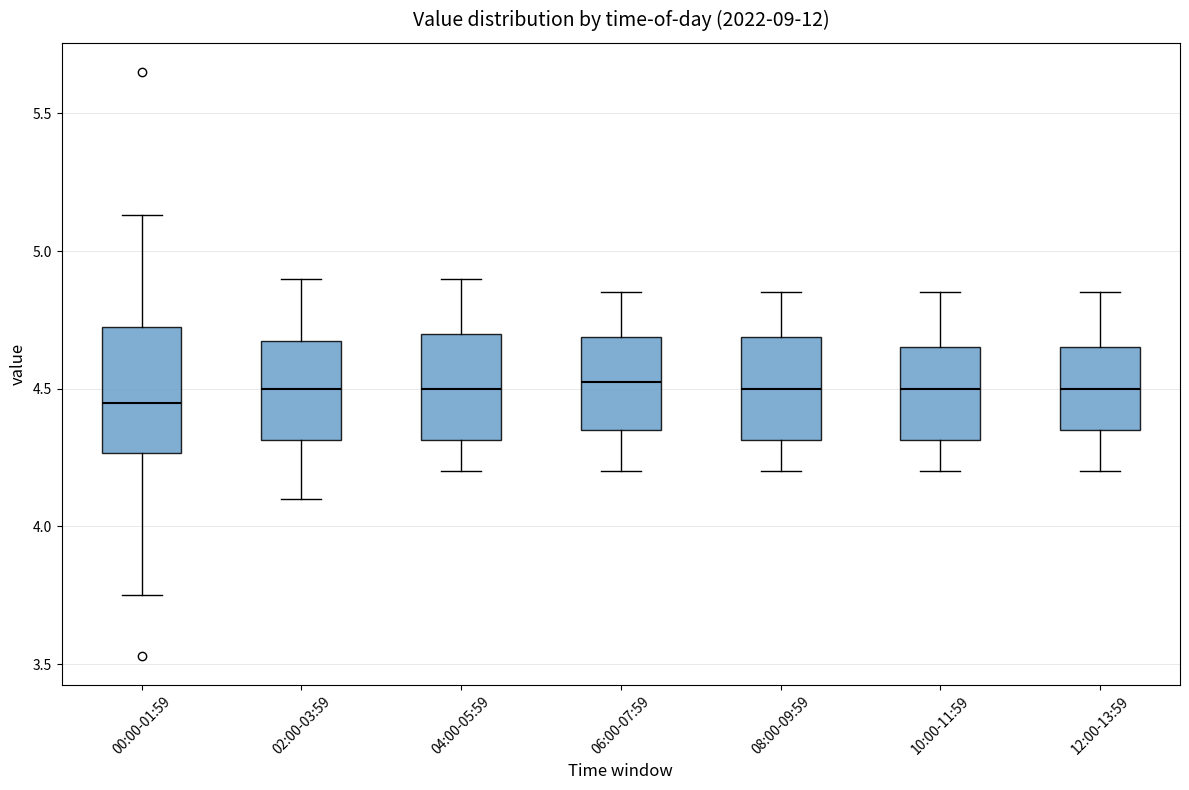

Where does the upper whisker of the box for 12:00-13:59 end on the y-axis? The values are not printed on the chart, so give them approximately, as read against the axis.

4.85